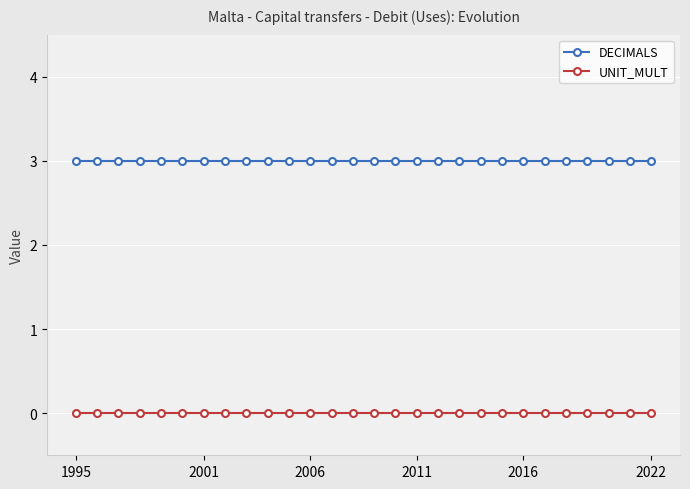

True or false: DECIMALS and UNIT_MULT cross at least once.

False